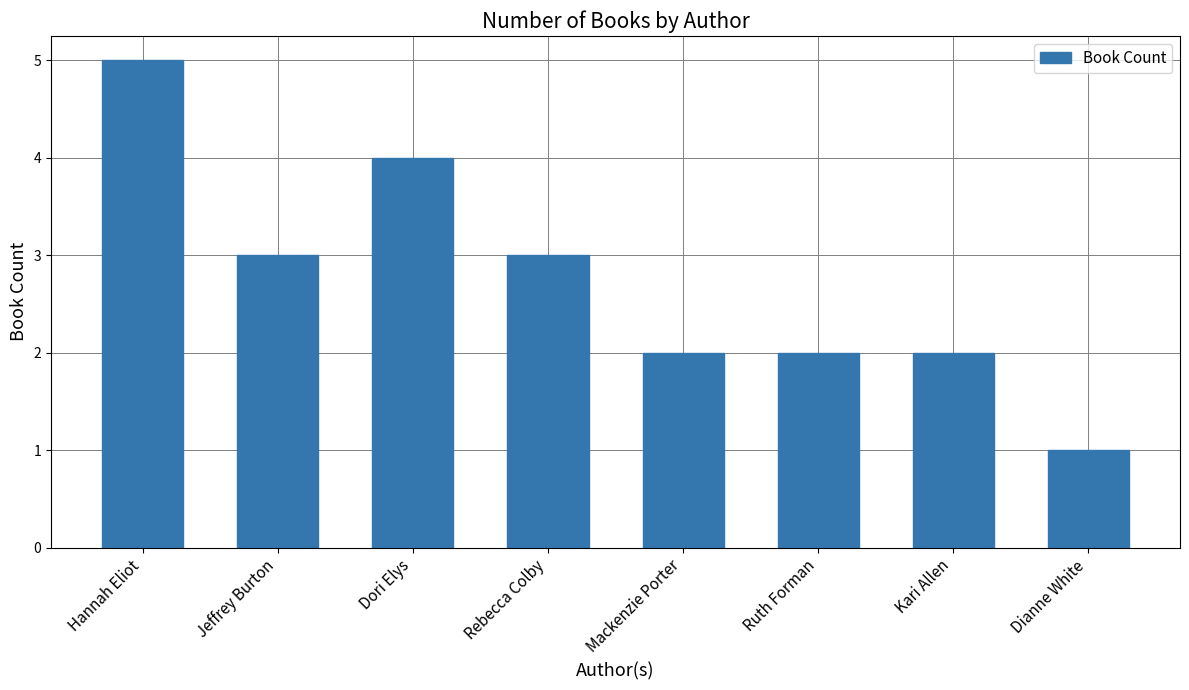

Is it true that the value at Ruth Forman is 2?

True